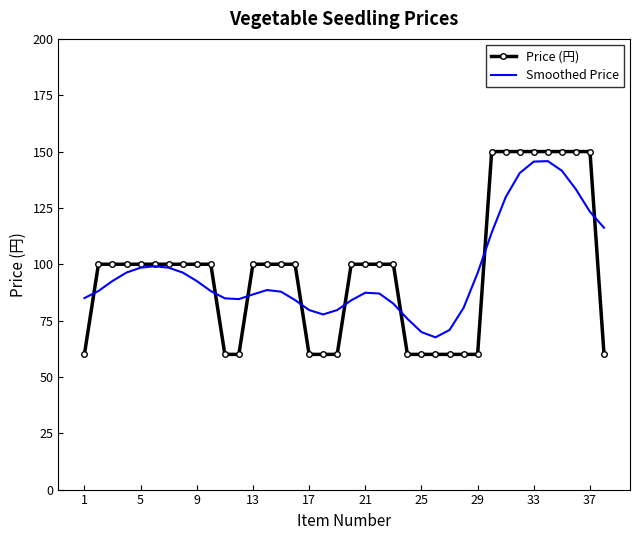

What is the smallest value displayed?

60.0